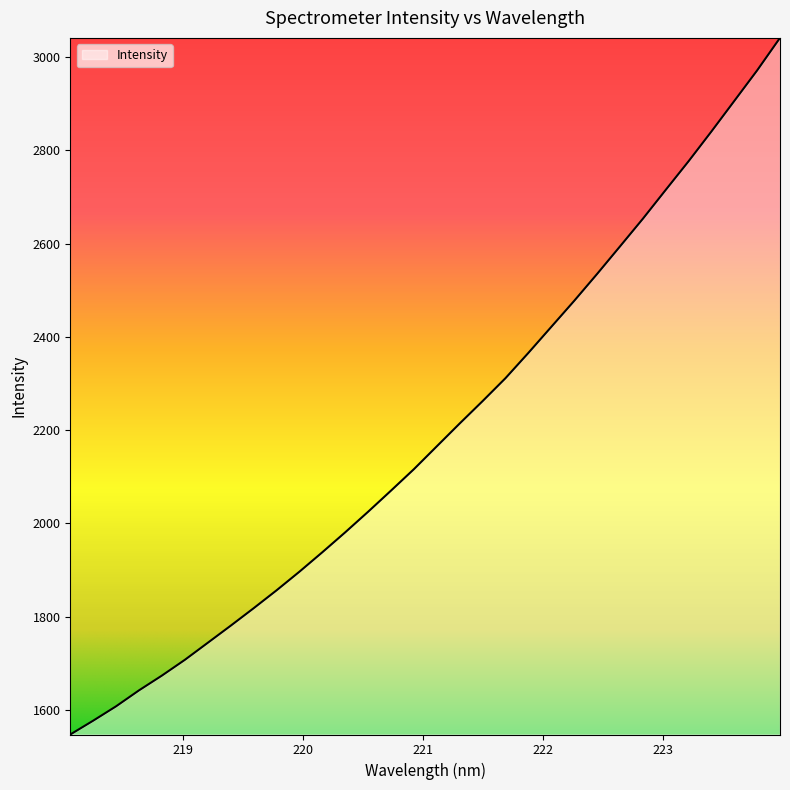

What is the greatest value displayed?

3041.1